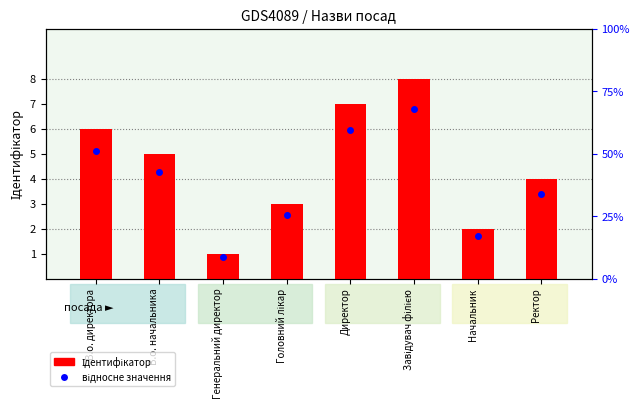

What is the sum of all values?

36